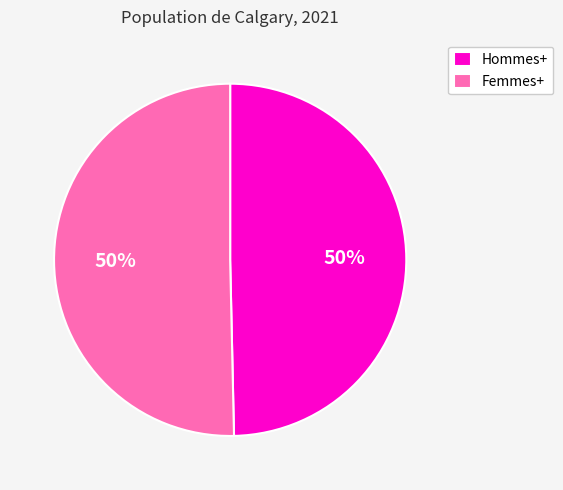

To the nearest percent, what portion does Hommes+ represent?

50%